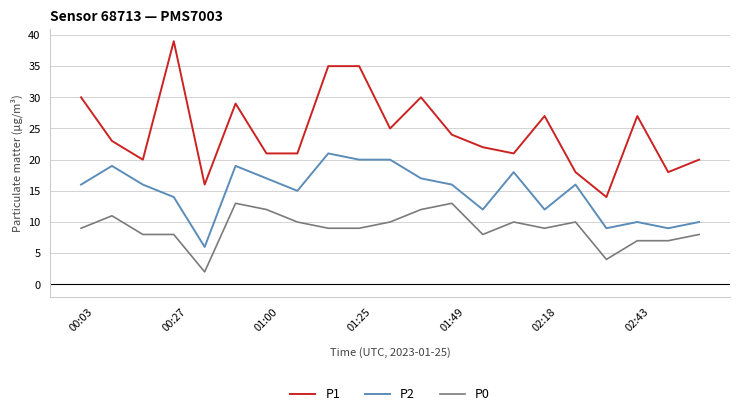

Which series has the largest range (max minus min)?

P1